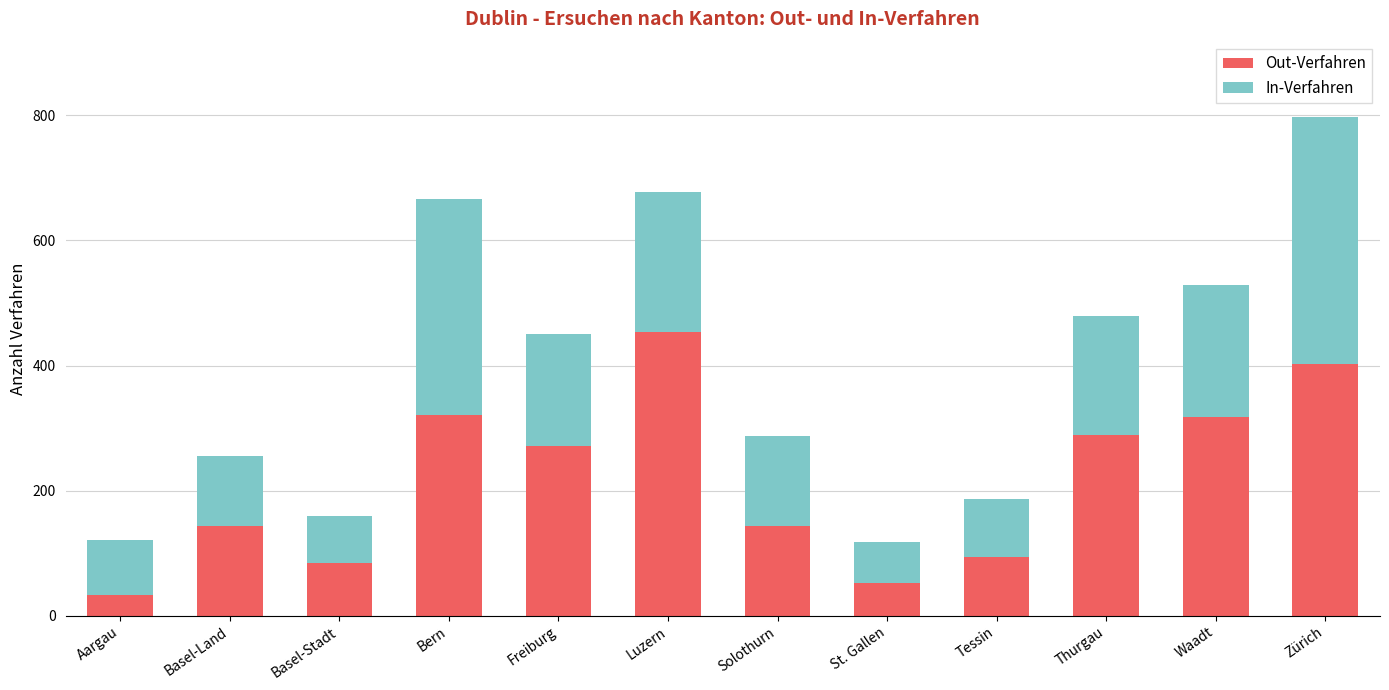

Are the bars grouped side by side (vs. stacked)?

No